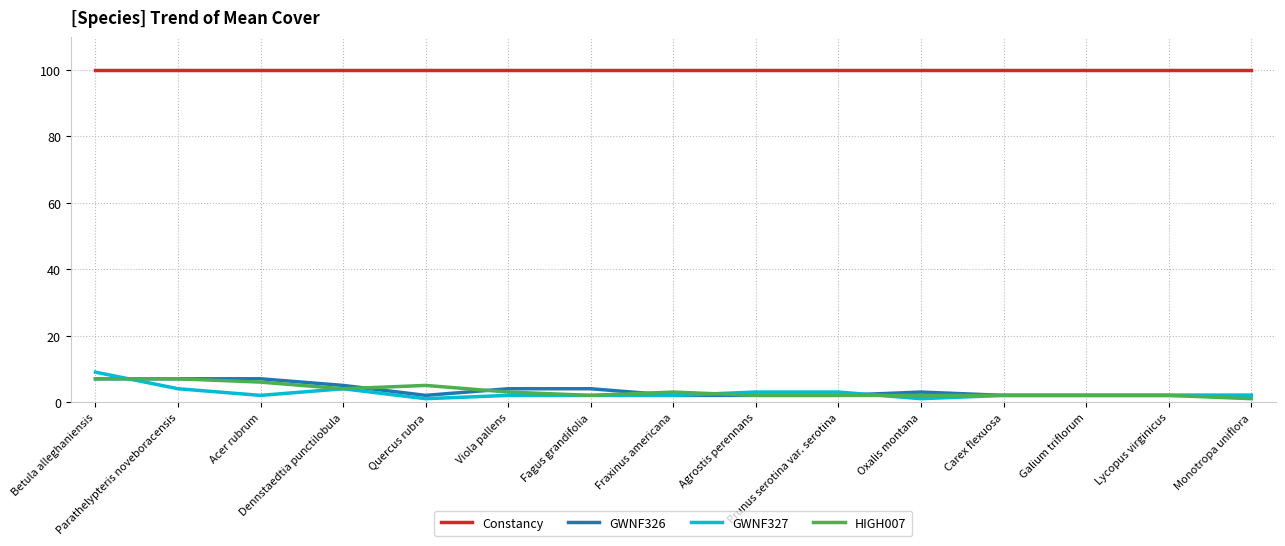

Count the number of categories in the chart.

15